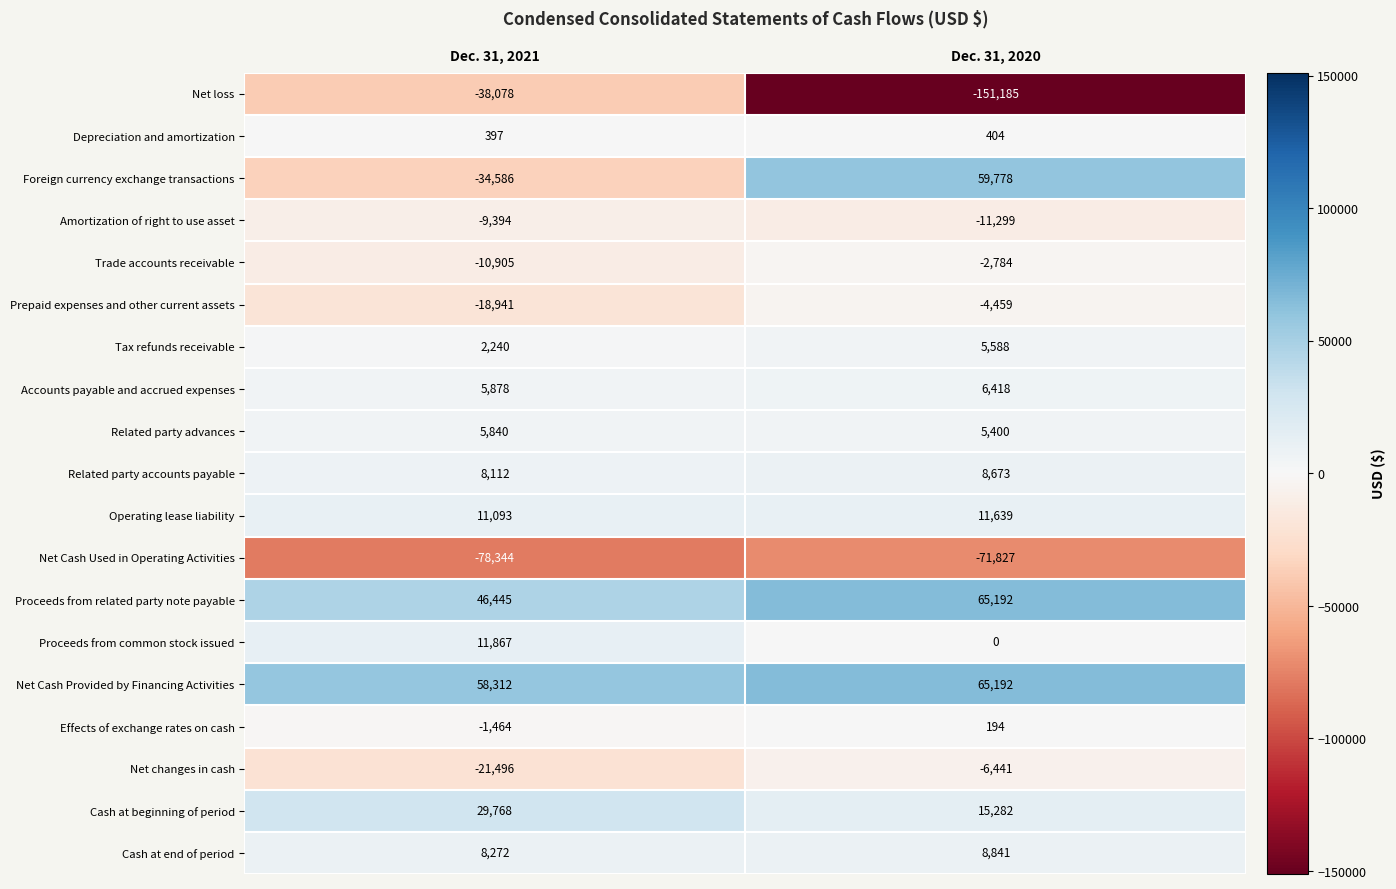

List the labels in order of Foreign currency exchange transactions value, largest first.

Dec. 31, 2020, Dec. 31, 2021